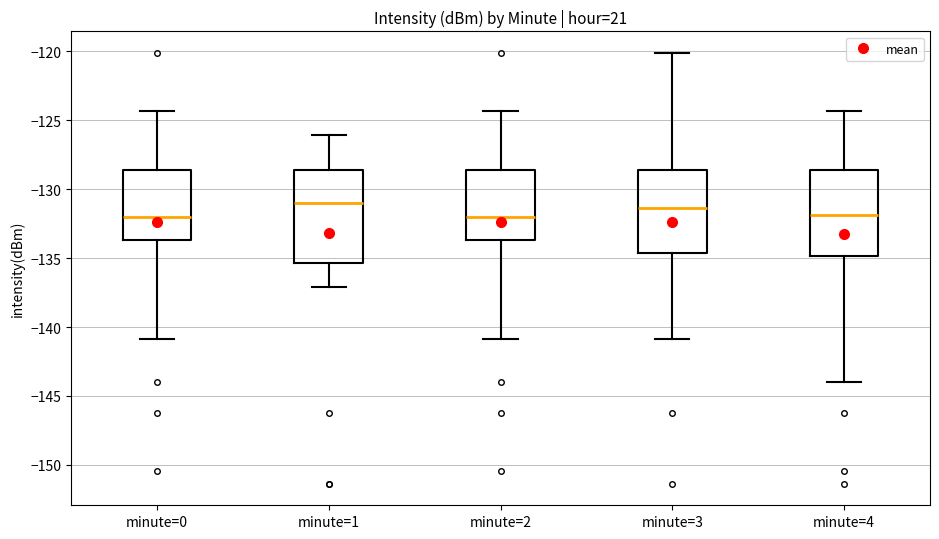

Comparing the boxes themselves (not the whiskers), which one is the tallest?

minute=1